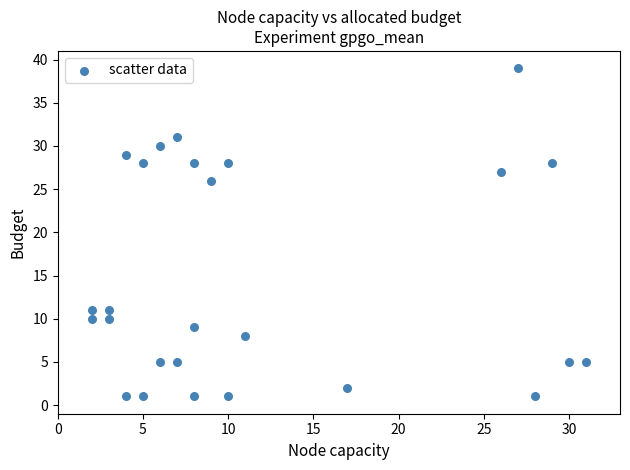

What Y value in the scatter plot is closest to 20?

26